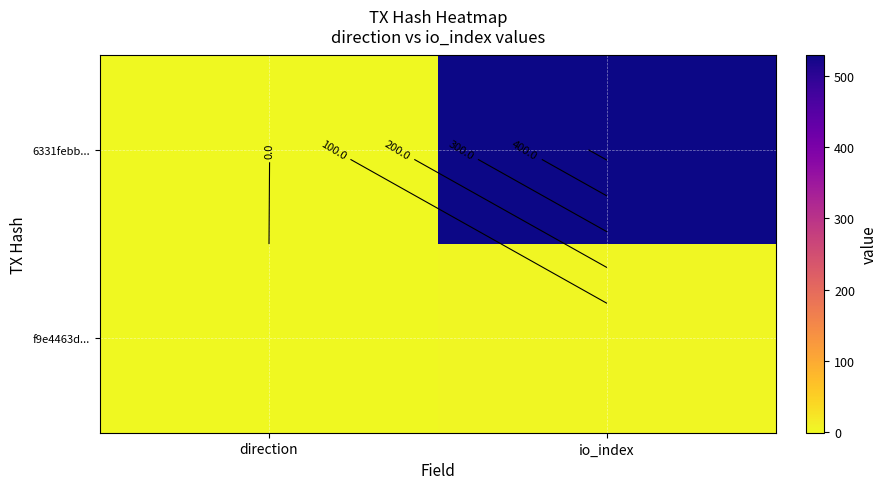

How many data points in f9e4463d... are less than 2?

1